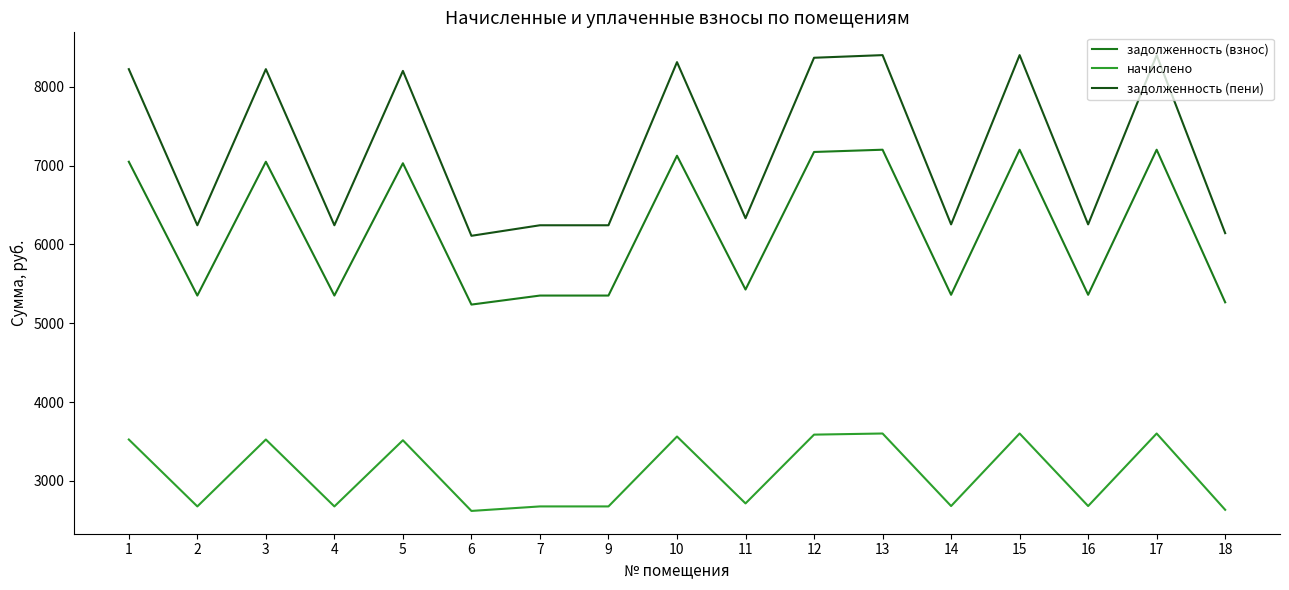

The начислено series shows 2714.1 at 11. True or false?

True